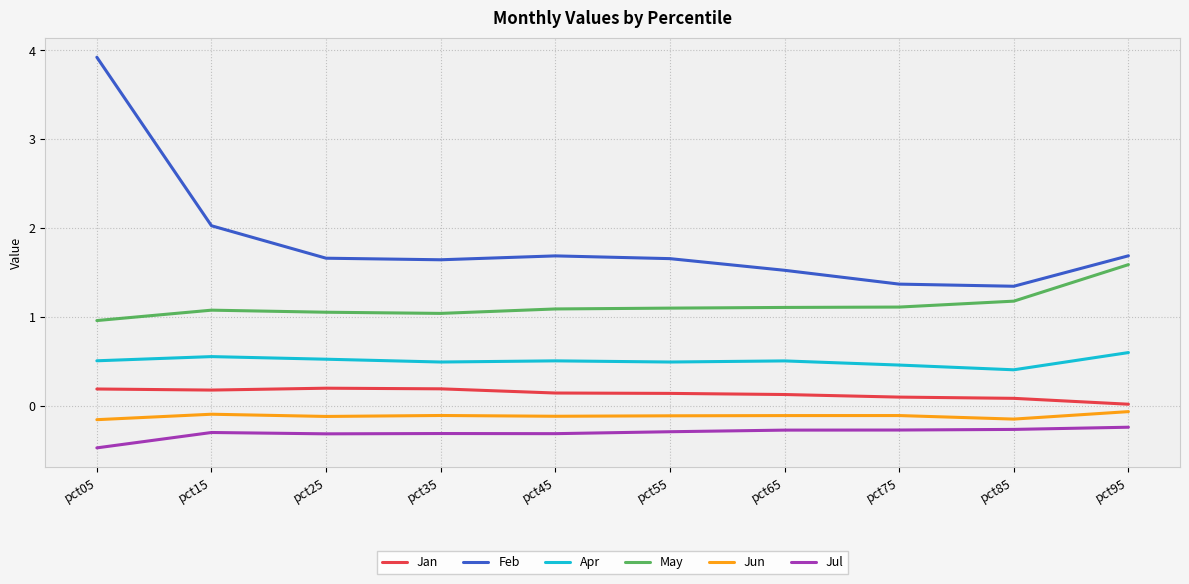

What is the difference between the maximum and minimum values in the May series?

0.6